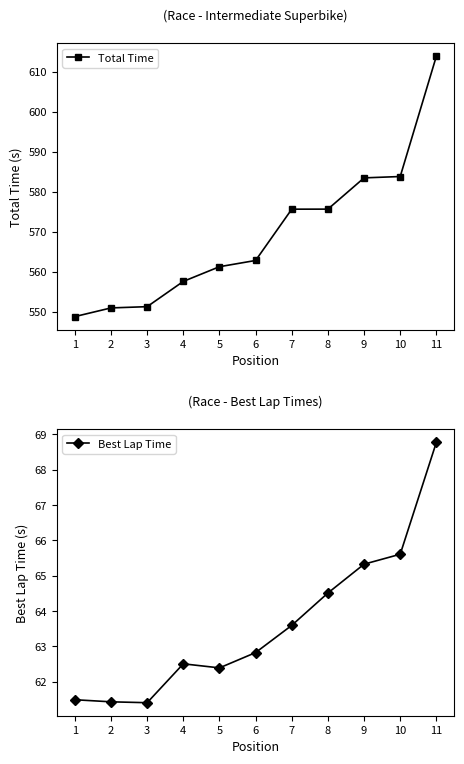

What is the value of the Best Lap Time point at the 4th from the left?

62.5